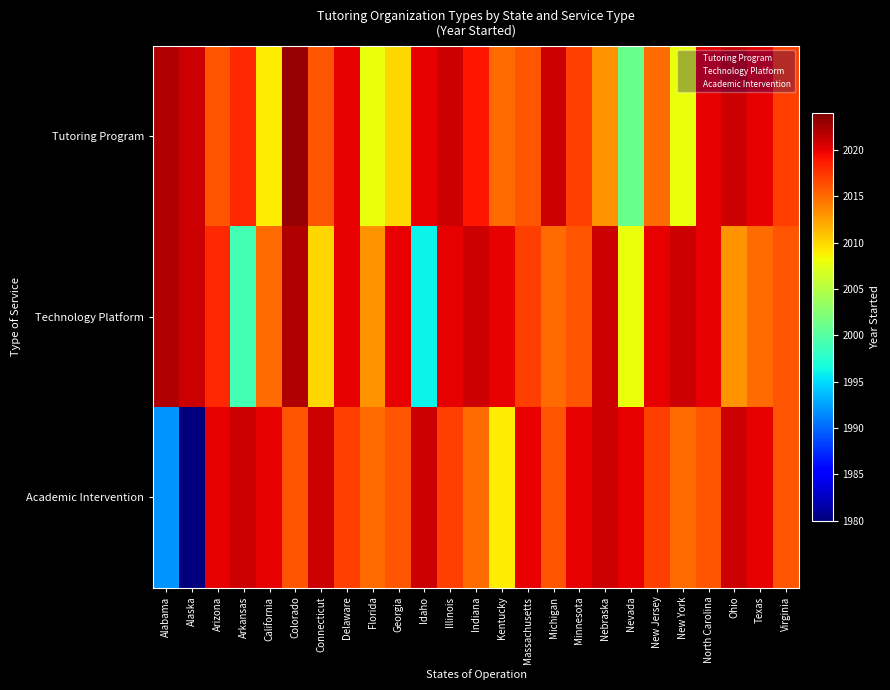

At which category is the sum across all series the highest?

Colorado